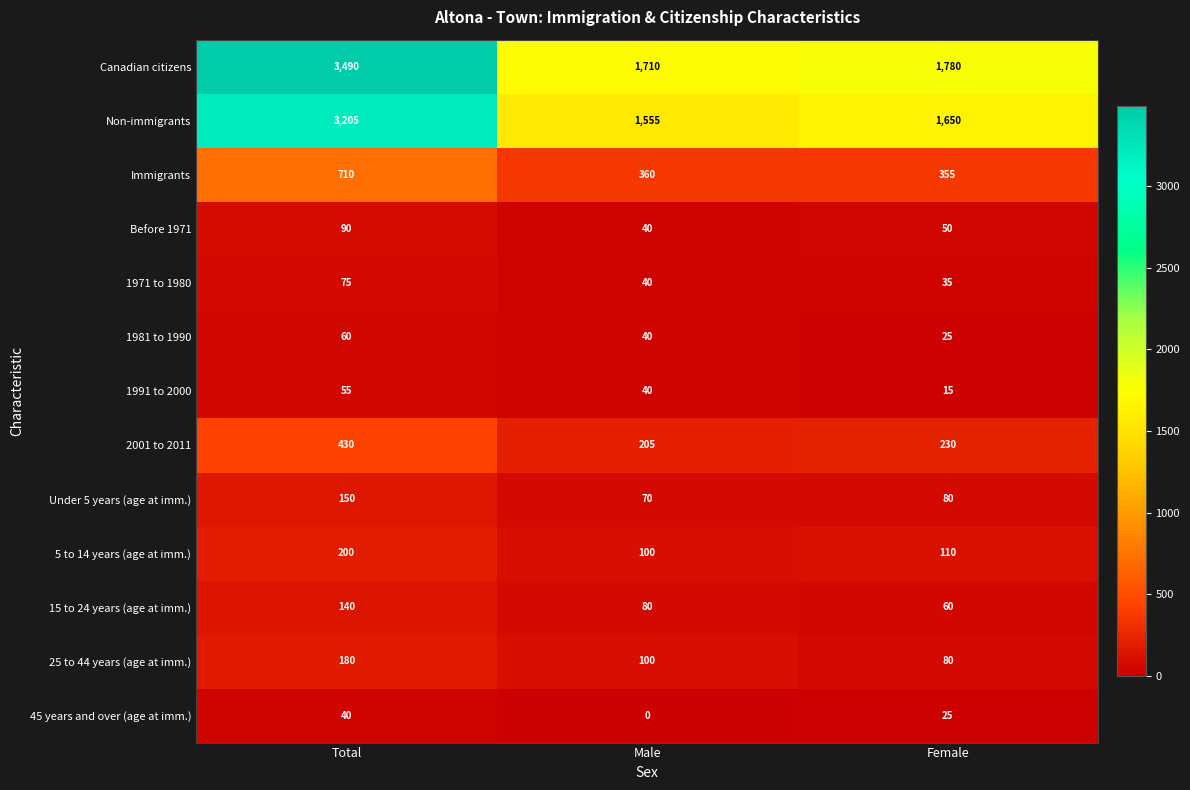

What is the total value across all series at Total?

8825